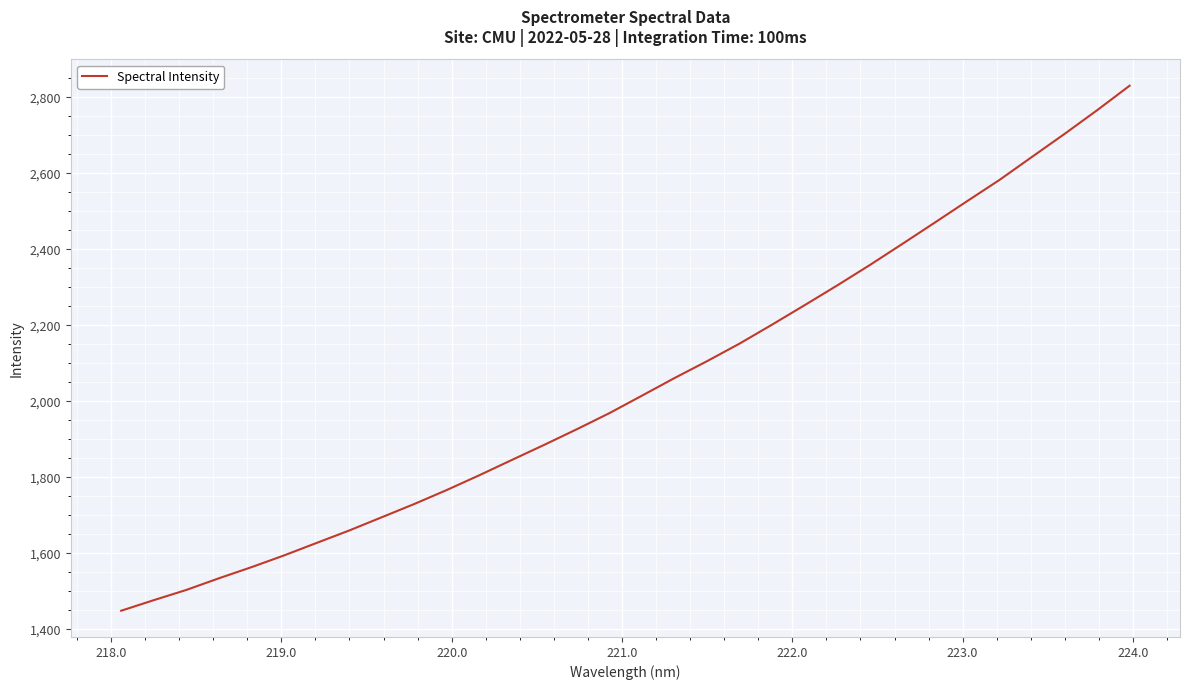

What is the minimum value shown in the chart?

1449.2